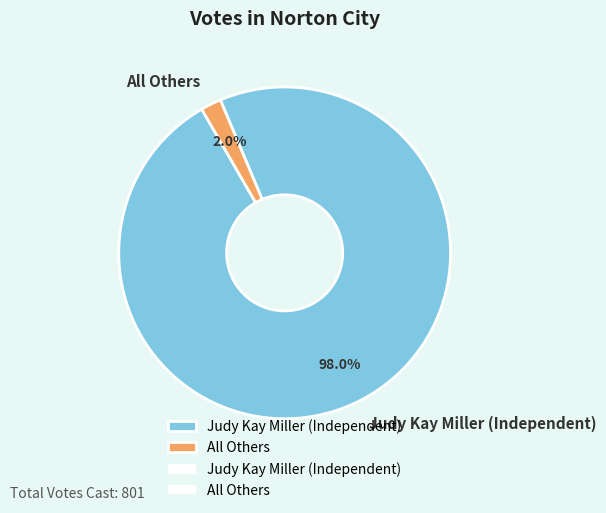

Which has a higher value, All Others or Judy Kay Miller (Independent)?

Judy Kay Miller (Independent)